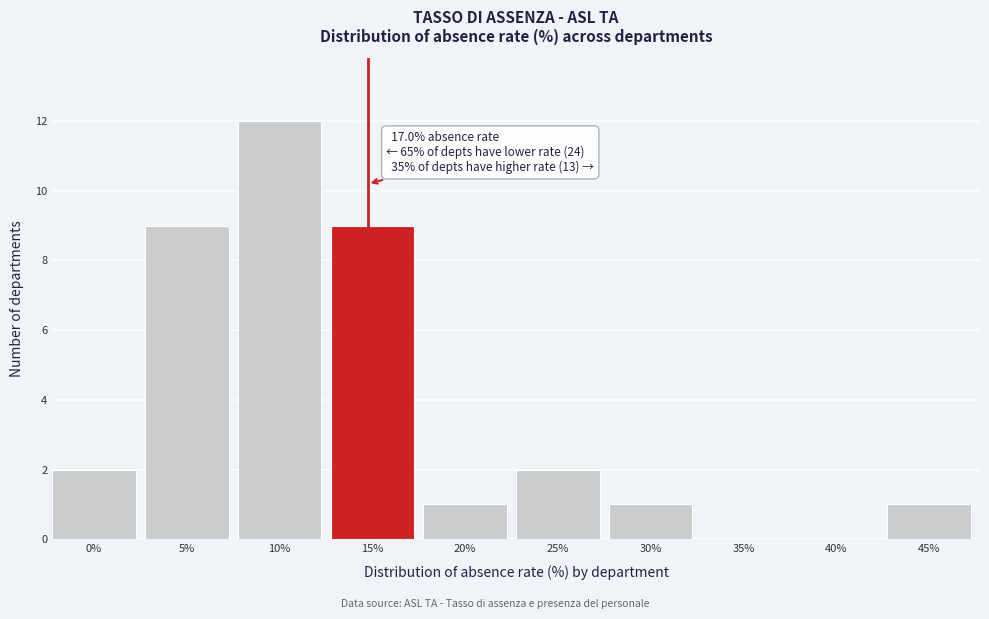

Reading right to left, list all the values displayed in this chart.

45%=1	40%=0	35%=0	30%=1	25%=2	20%=1	15%=9	10%=12	5%=9	0%=2